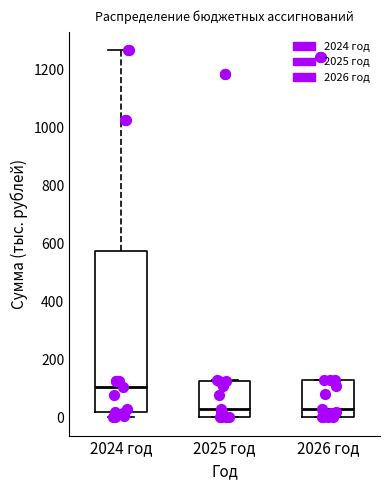

Reading left to right, read every box against the y-axis: the position of its median line, the range the box covers, and the ends of its whiskers. The values are not printed on the chart, so give them approximately, as read against the axis.

2024 год: median 100, box 20 to 580, whiskers 0 to 1260
2025 год: median 20, box 0 to 120, whiskers 0 to 120
2026 год: median 20, box 0 to 120, whiskers 0 to 140